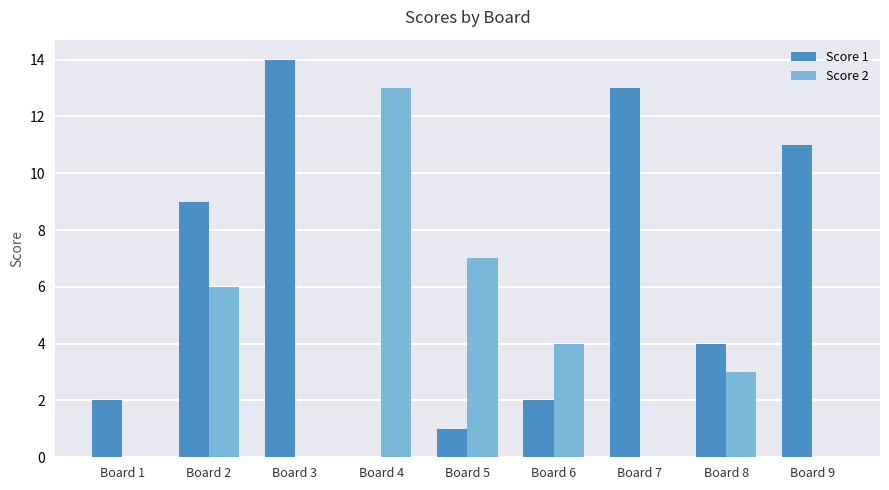

True or false: Score 1 has a value of 2 at Board 8.

False